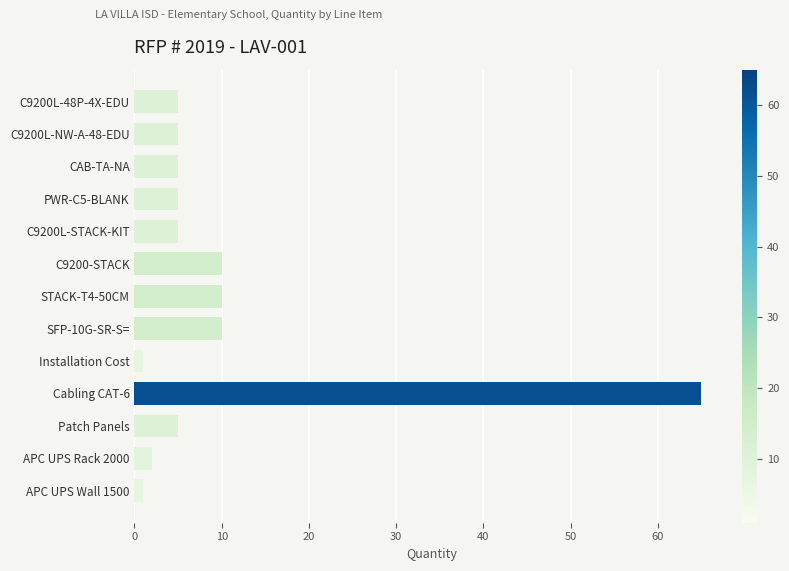

What is the sum of all values?

129